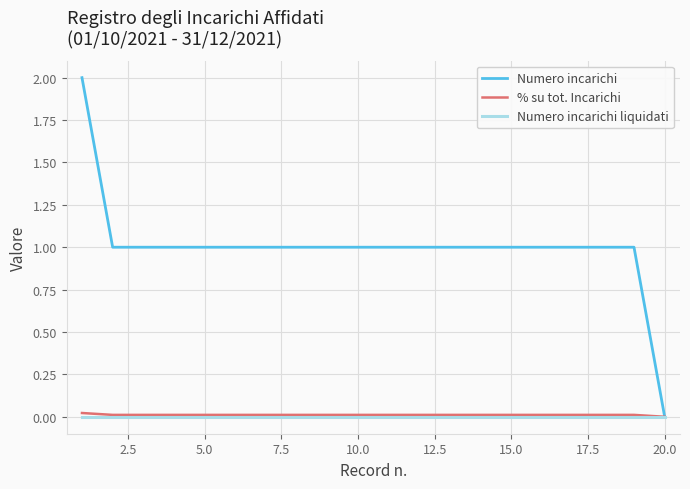

Which series has the largest total across all categories?

Numero incarichi